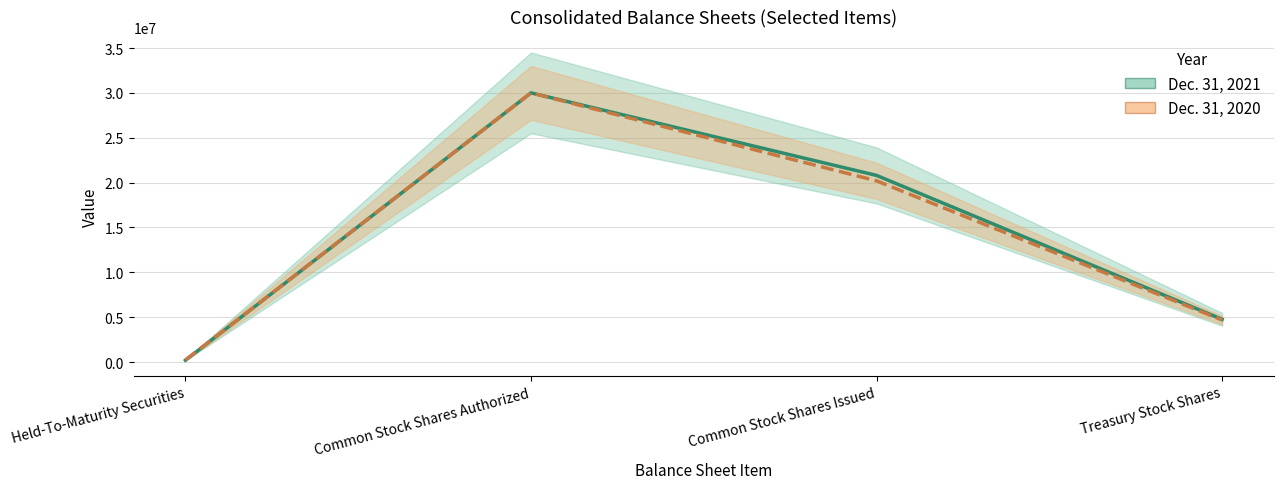

Rank the series at Common Stock Shares Authorized from highest to lowest value.

Dec. 31, 2021, Dec. 31, 2020